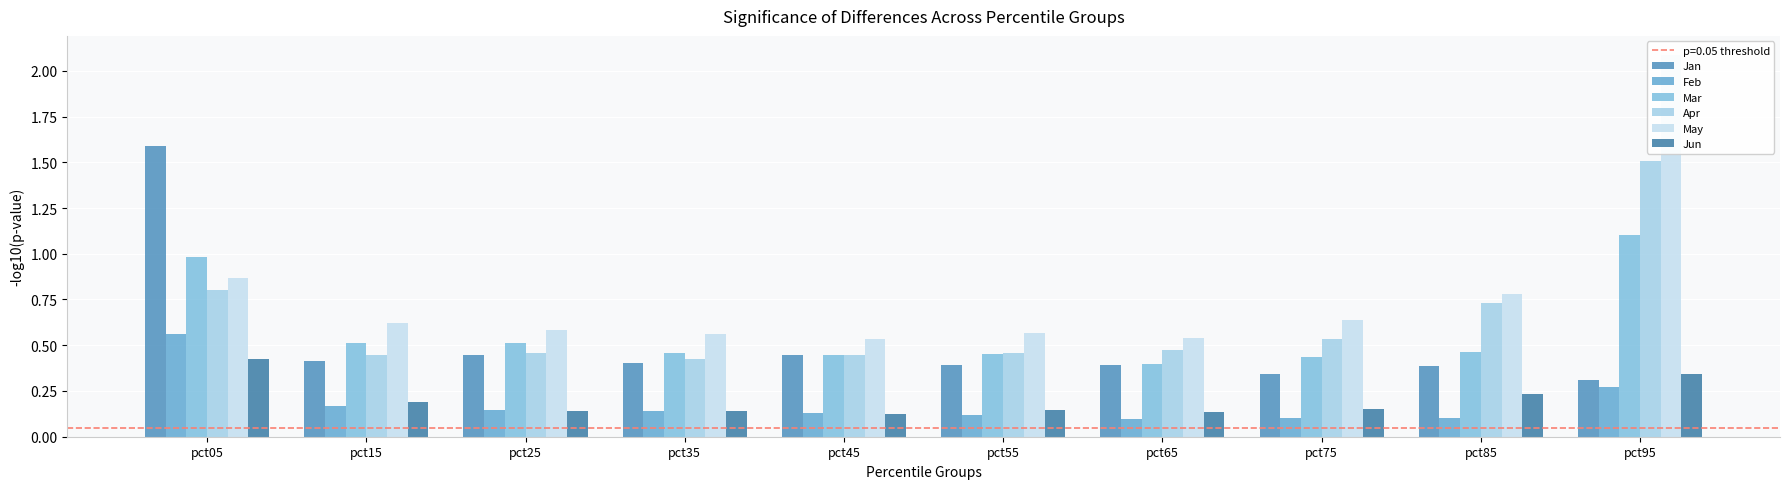

How many categories are shown in the chart?

10